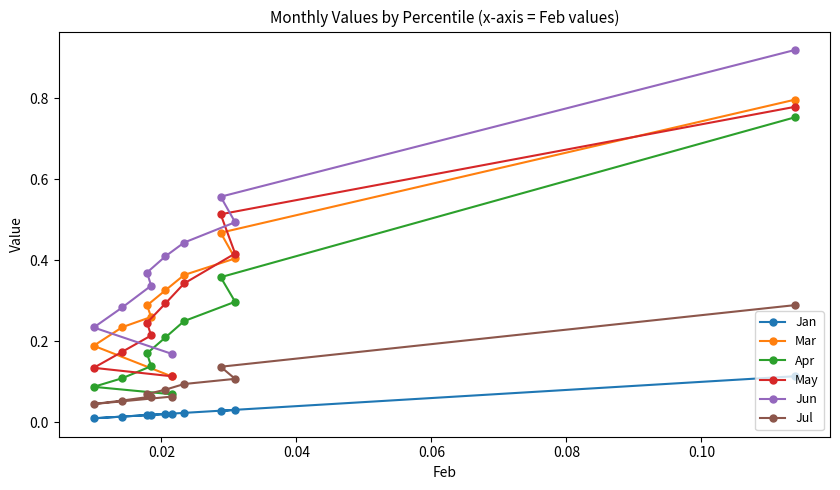

Which series has the widest spread of values?

Jun